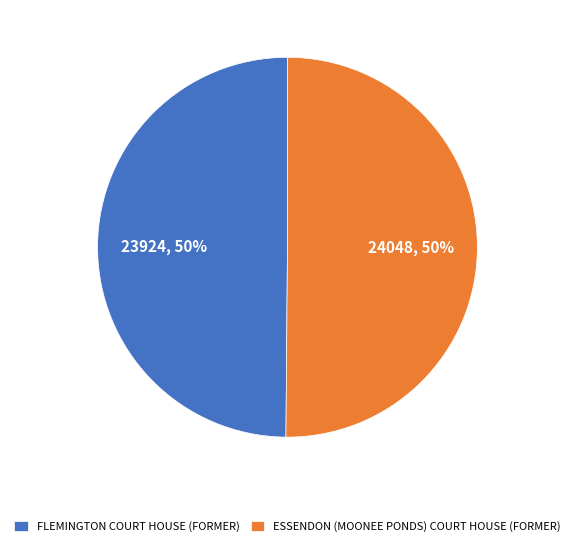

True or false: FLEMINGTON COURT HOUSE (FORMER) accounts for 50% of the total.

True